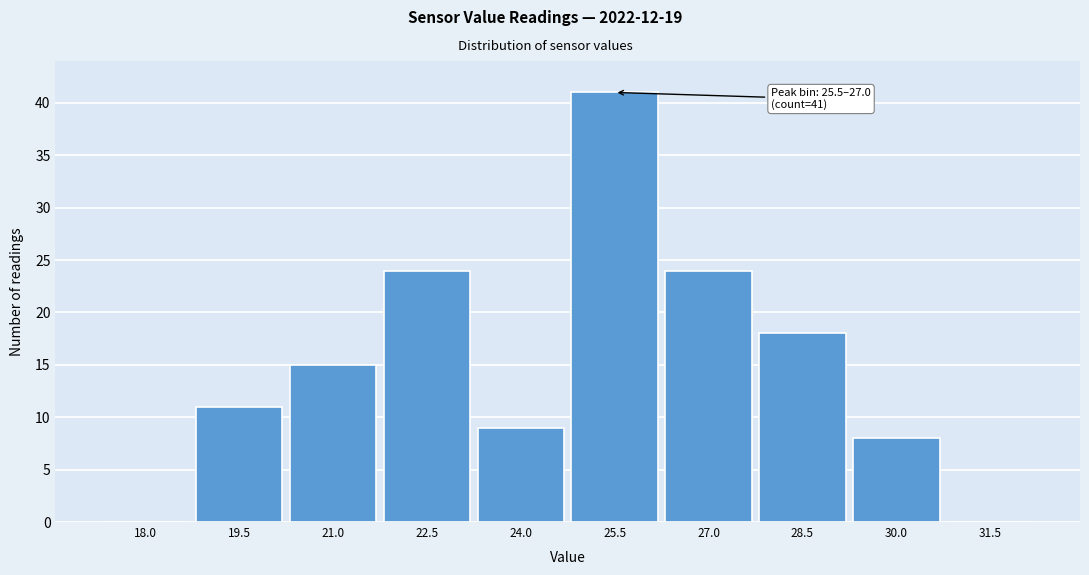

Reading left to right, list all the values displayed in this chart.

18.0=0	19.5=11	21.0=15	22.5=24	24.0=9	25.5=41	27.0=24	28.5=18	30.0=8	31.5=0